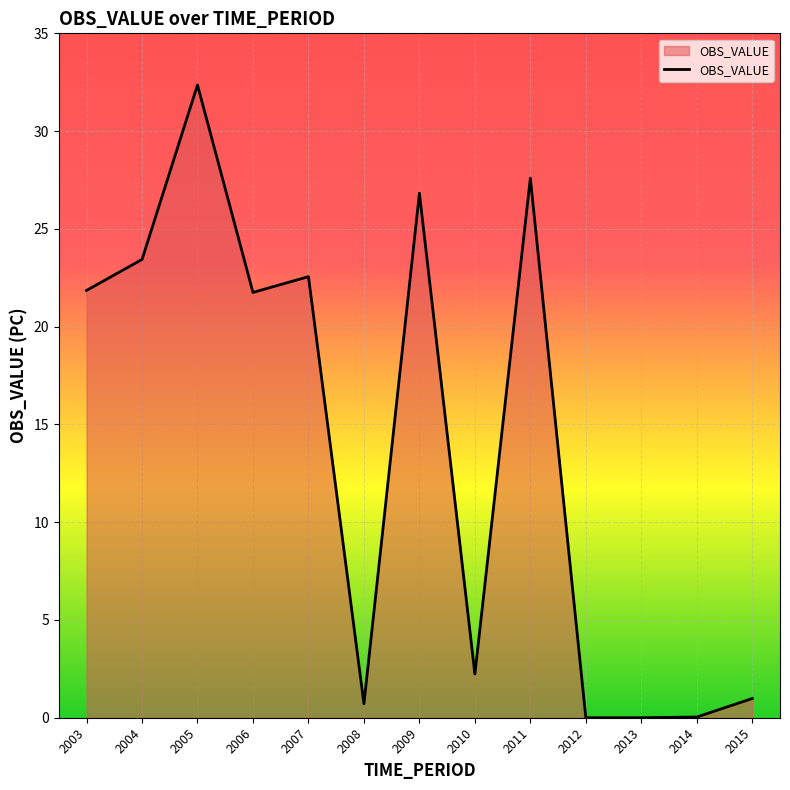

What is the change in value from 2003 to 2008?

-21.1